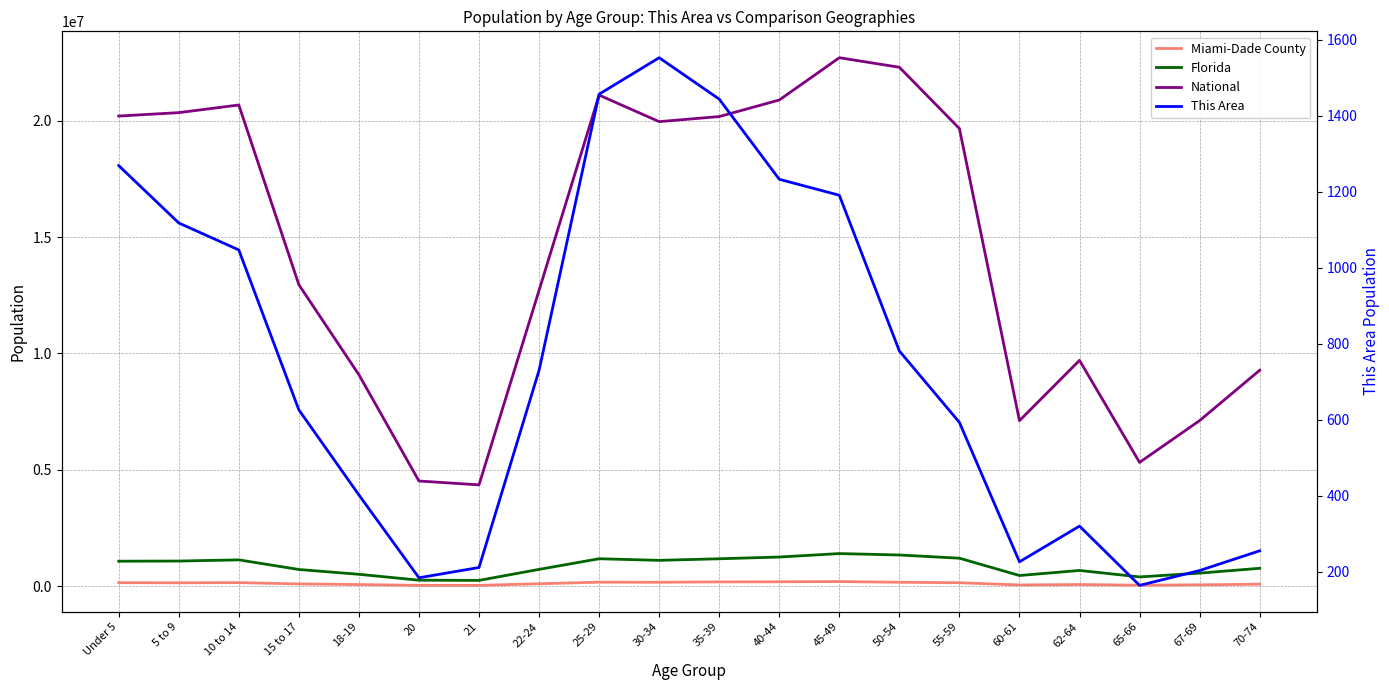

Count the number of data series in this chart.

4